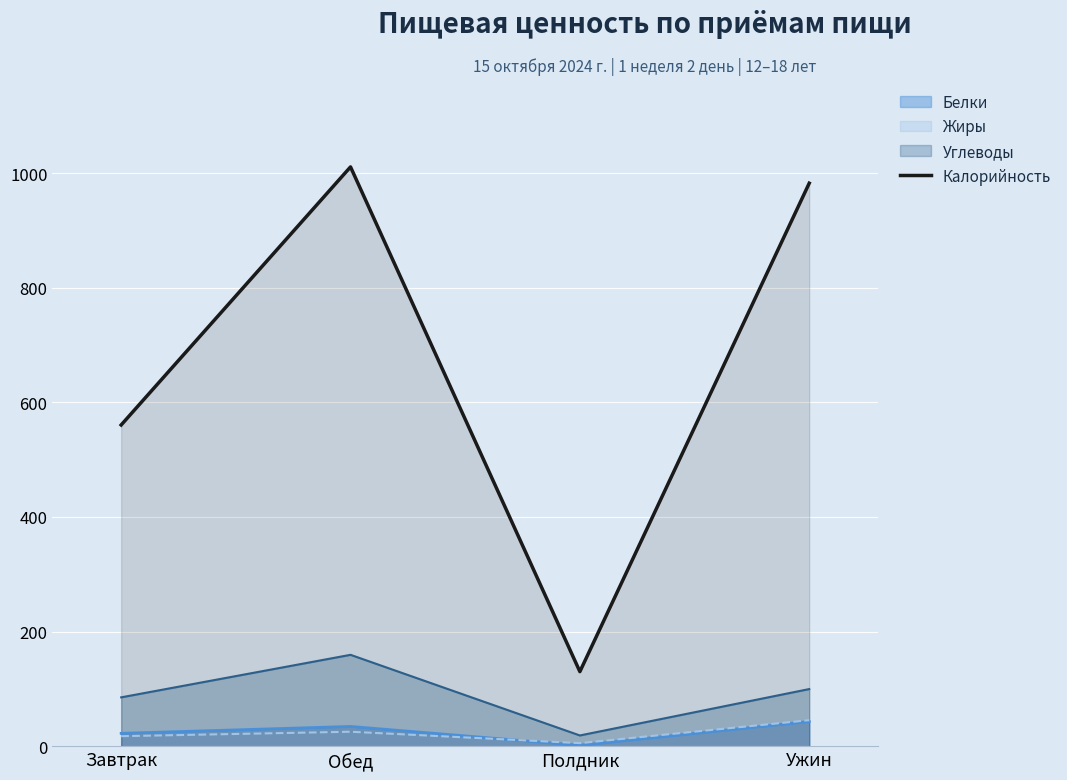

Is it true that the value at Полдник is 130.2?

True